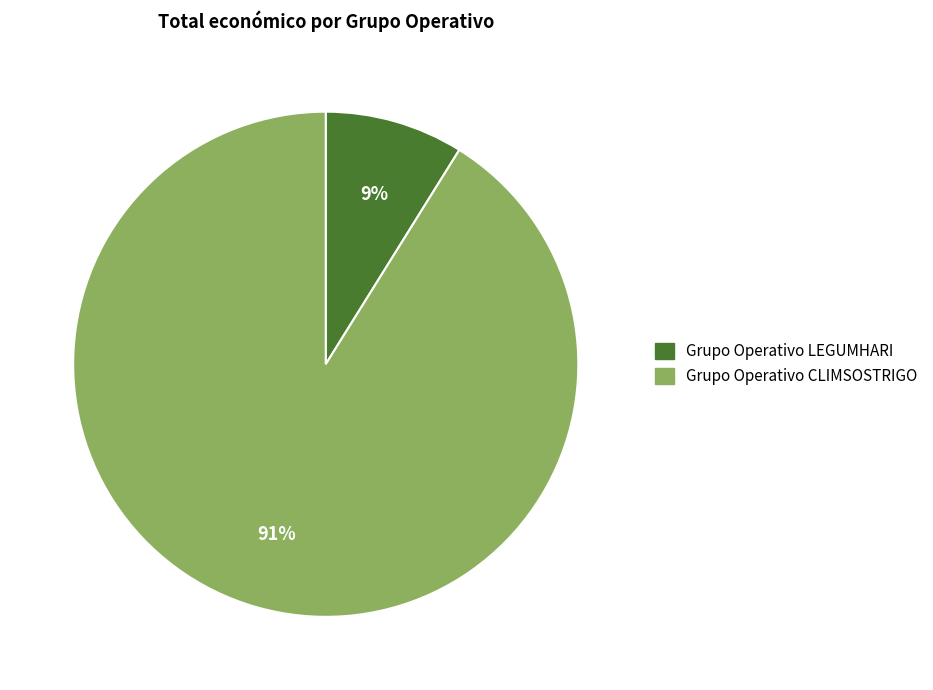

What percentage is the Grupo Operativo LEGUMHARI slice, to the nearest percent?

9%